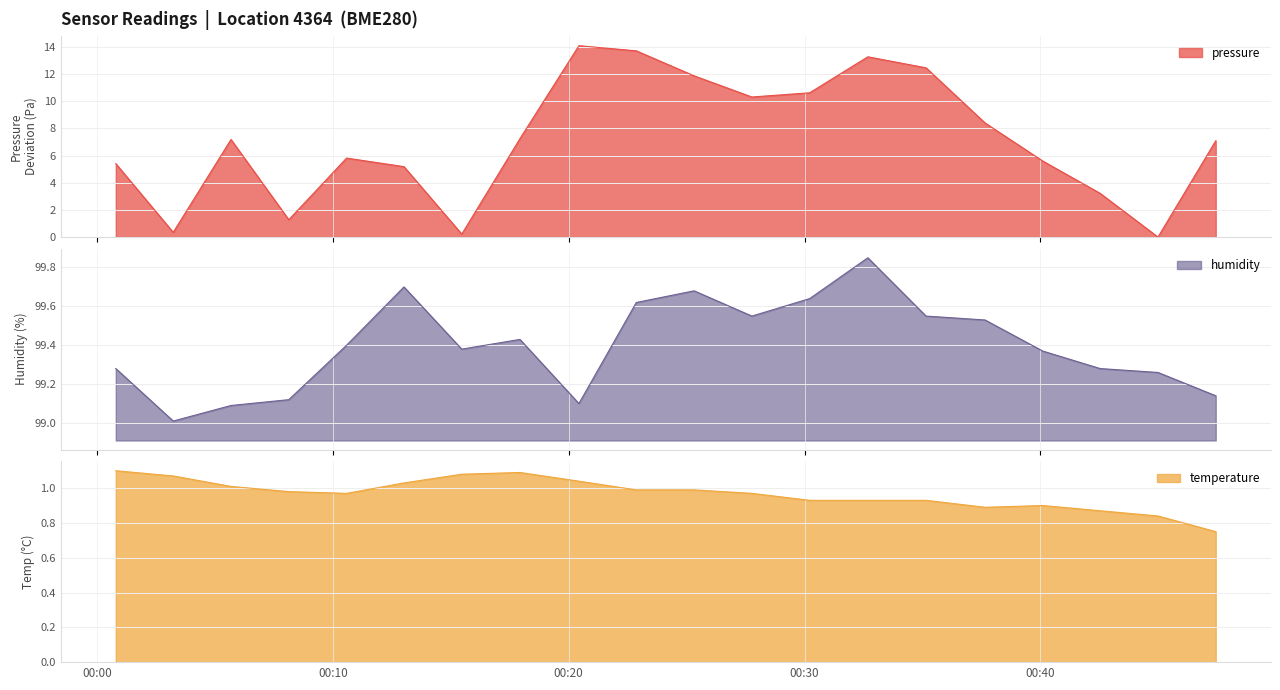

Is the value of temperature at 2023-02-14T00:25:19 greater than the value of humidity at 2023-02-14T00:03:14?

No